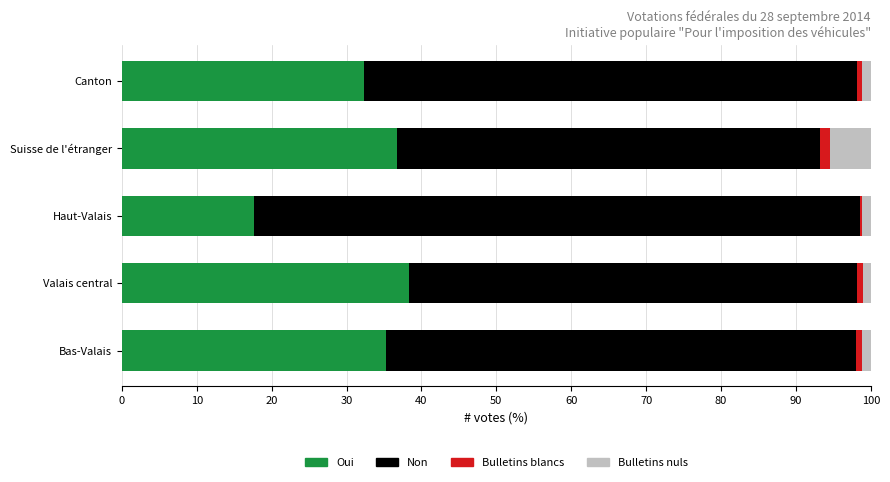

True or false: Oui has a value of 47.7 at Canton.

False